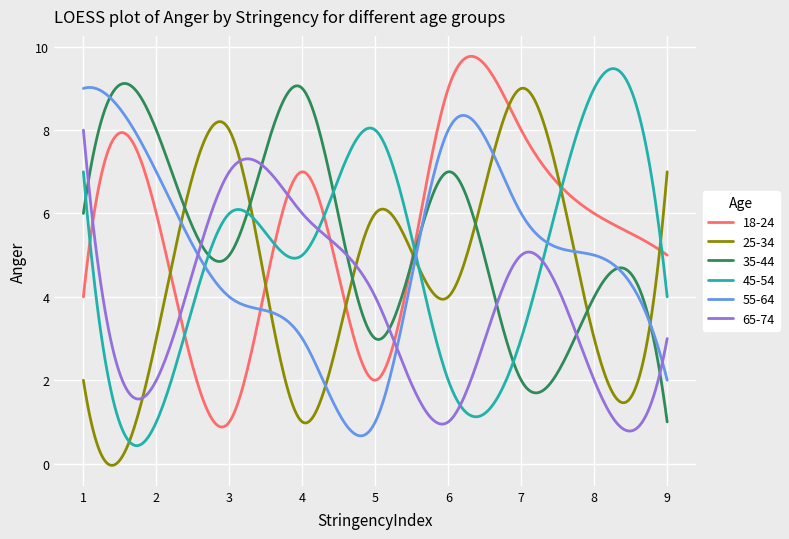

What is the greatest value displayed?

9.8